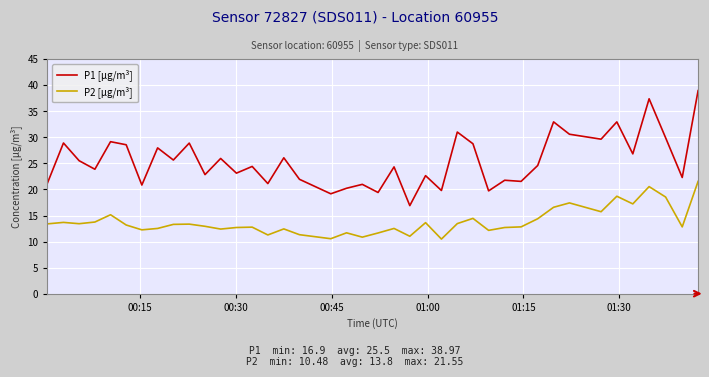

True or false: P2 [µg/m³] and P1 [µg/m³] intersect in this chart.

False